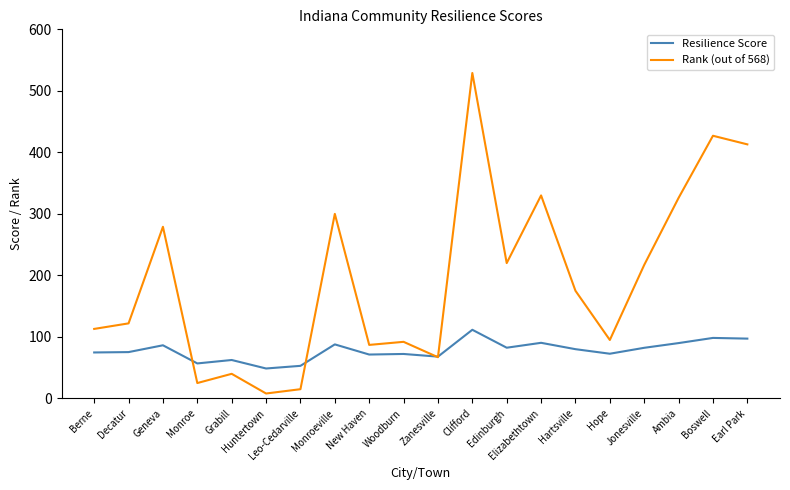

Which series has the largest total across all categories?

Rank (out of 568)